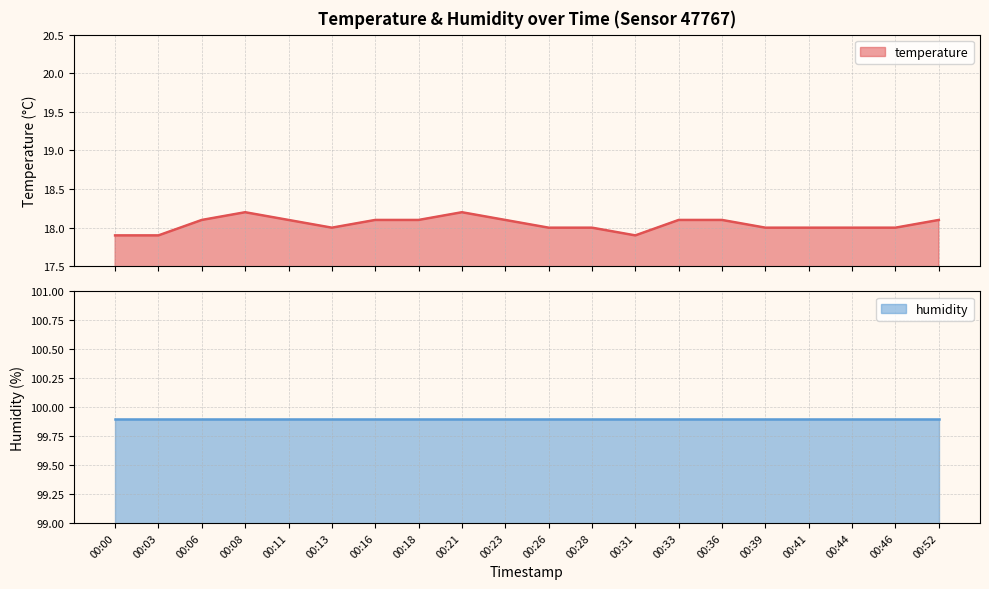

What is the difference between the maximum and second lowest values?

0.3